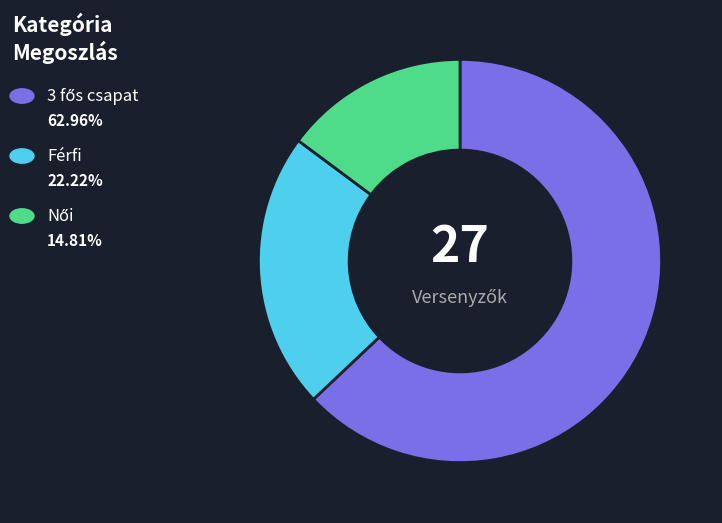

Is there a majority slice in this chart?

Yes